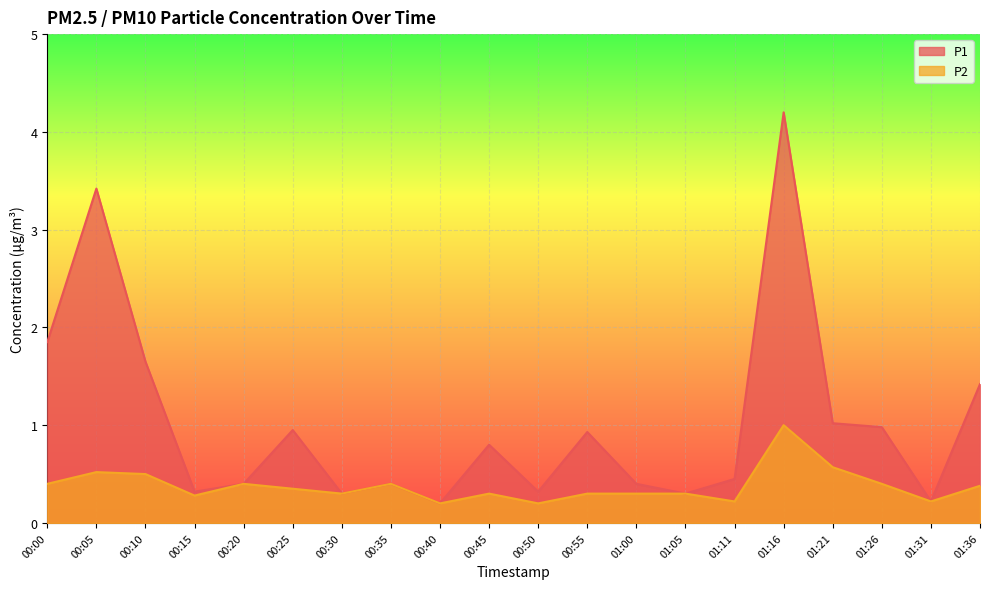

What is the total value across all series at 00:20?

0.8